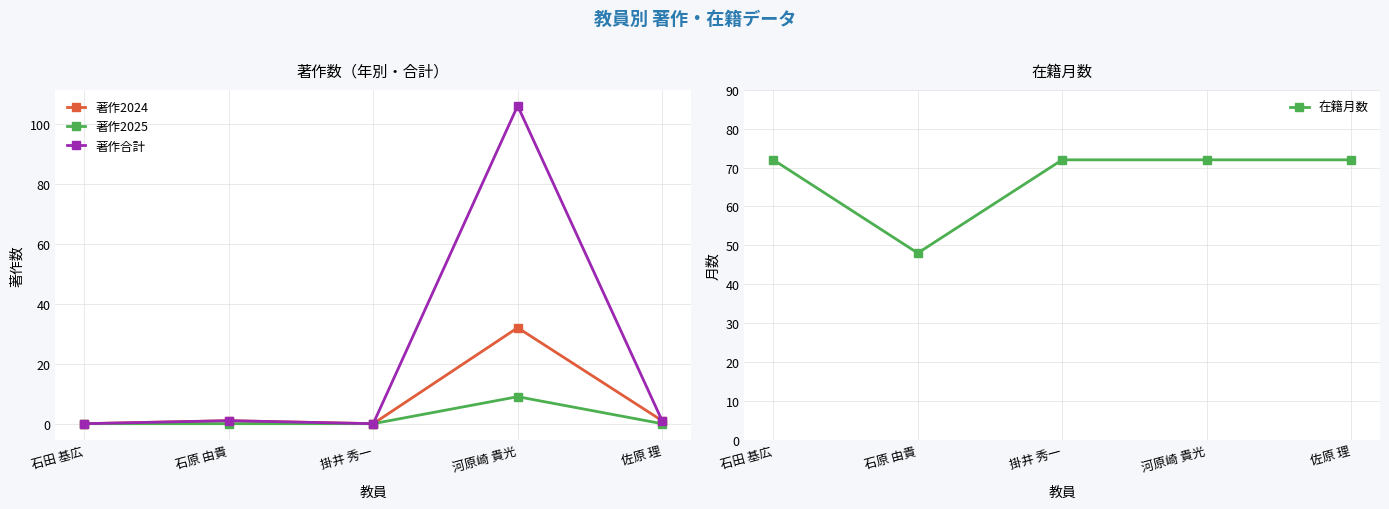

True or false: 著作2025 has more than 1 points higher than both neighbors.

False